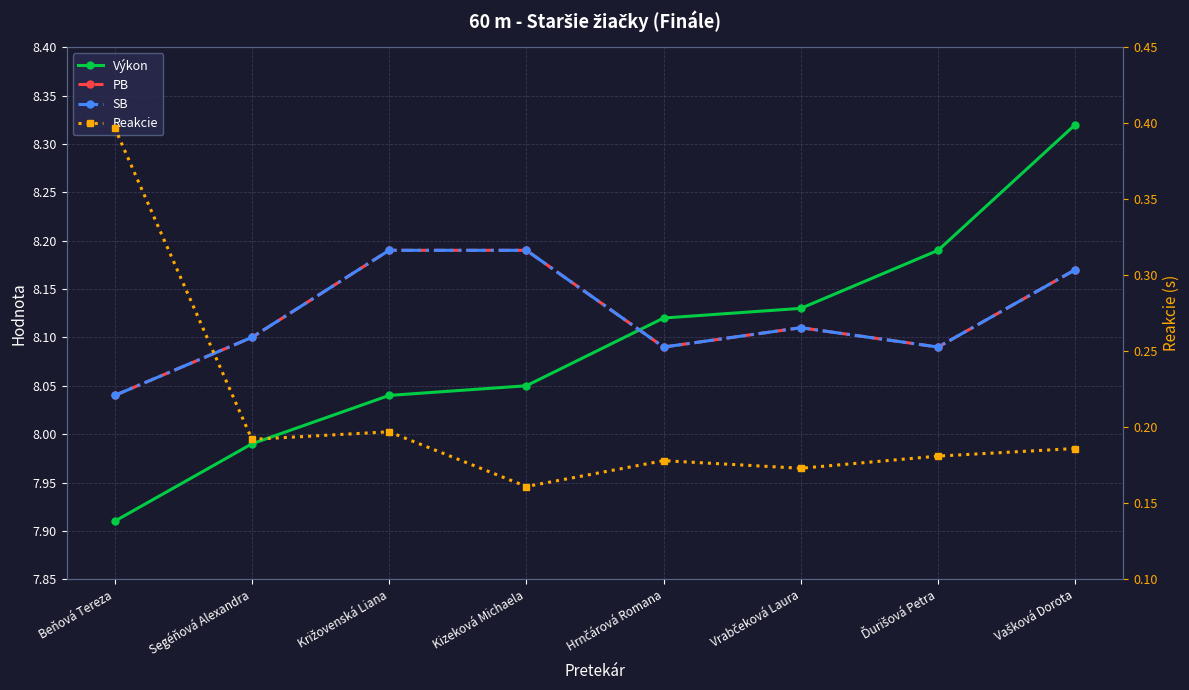

What is the total value across all series at Kizeková Michaela?

24.6